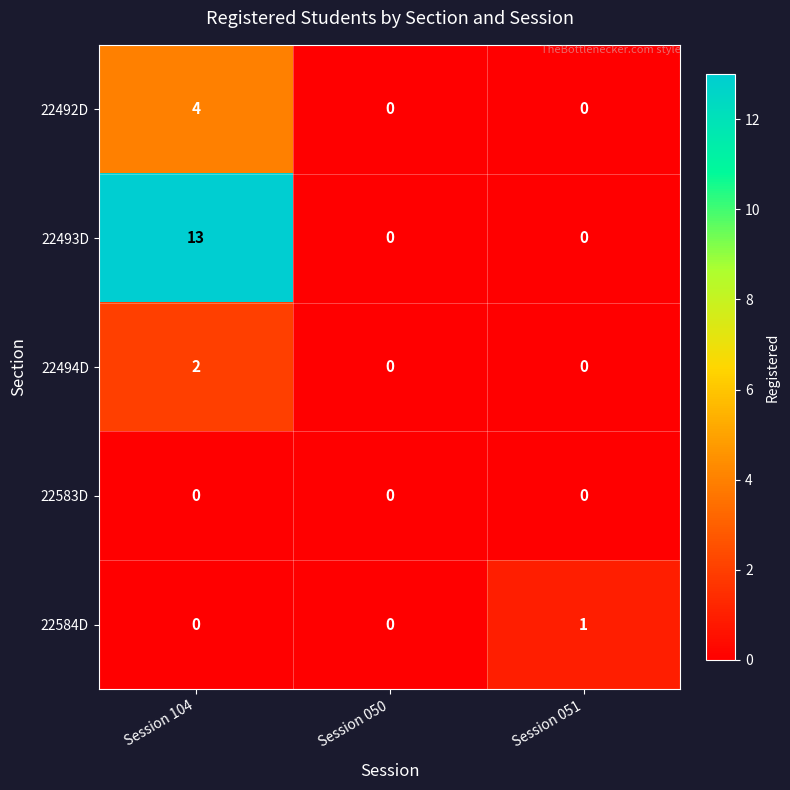

Reading left to right, extract all data points from this chart.

22492D: Session 104=4	Session 050=0	Session 051=0
22493D: Session 104=13	Session 050=0	Session 051=0
22494D: Session 104=2	Session 050=0	Session 051=0
22583D: Session 104=0	Session 050=0	Session 051=0
22584D: Session 104=0	Session 050=0	Session 051=1